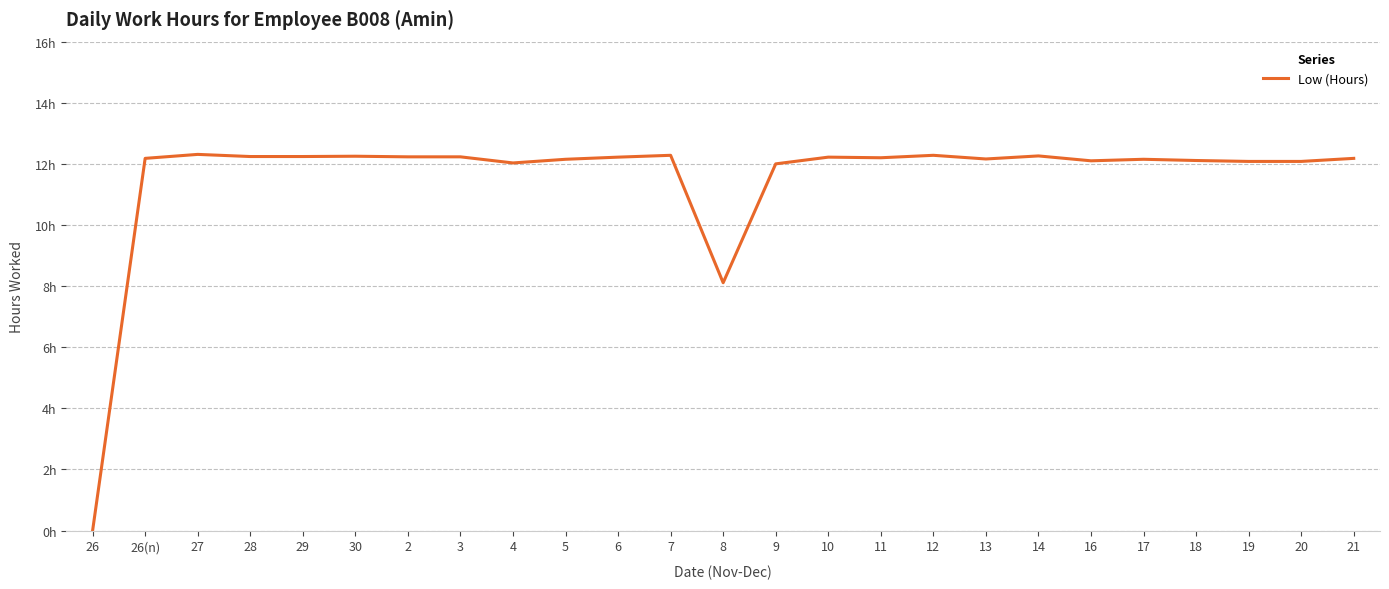

Reading left to right, what are all the values shown in this chart?

0.0	12.2	12.3	12.2	12.2	12.2	12.2	12.2	12.0	12.2	12.2	12.3	8.1	12.0	12.2	12.2	12.3	12.2	12.3	12.1	12.2	12.1	12.1	12.1	12.2